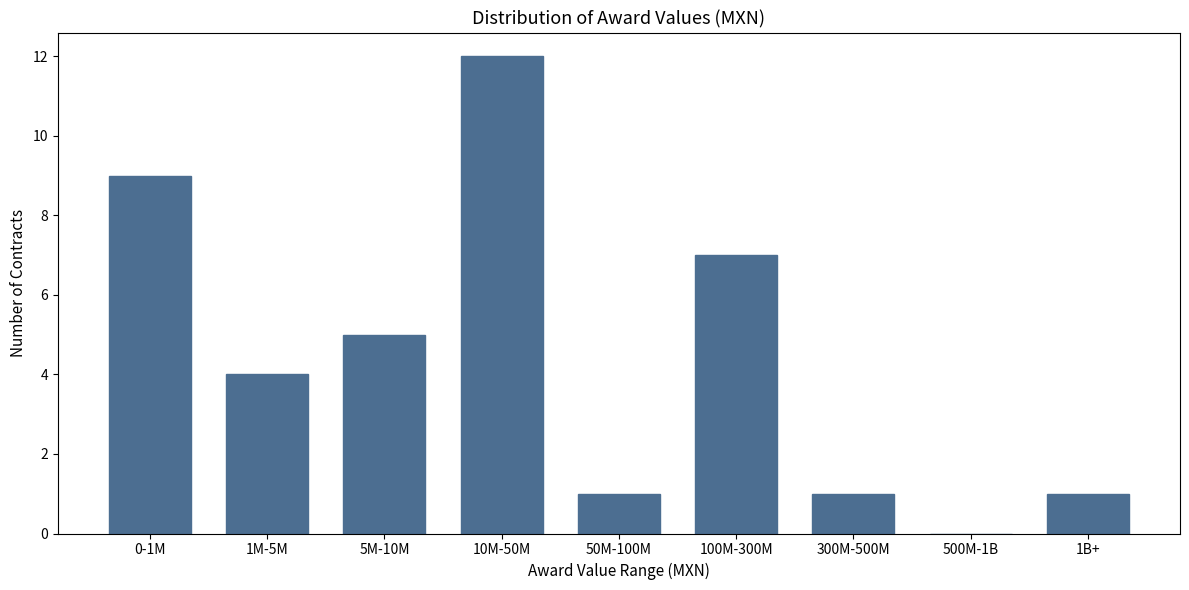

Reading left to right, list all the values displayed in this chart.

0-1M=9	1M-5M=4	5M-10M=5	10M-50M=12	50M-100M=1	100M-300M=7	300M-500M=1	500M-1B=0	1B+=1